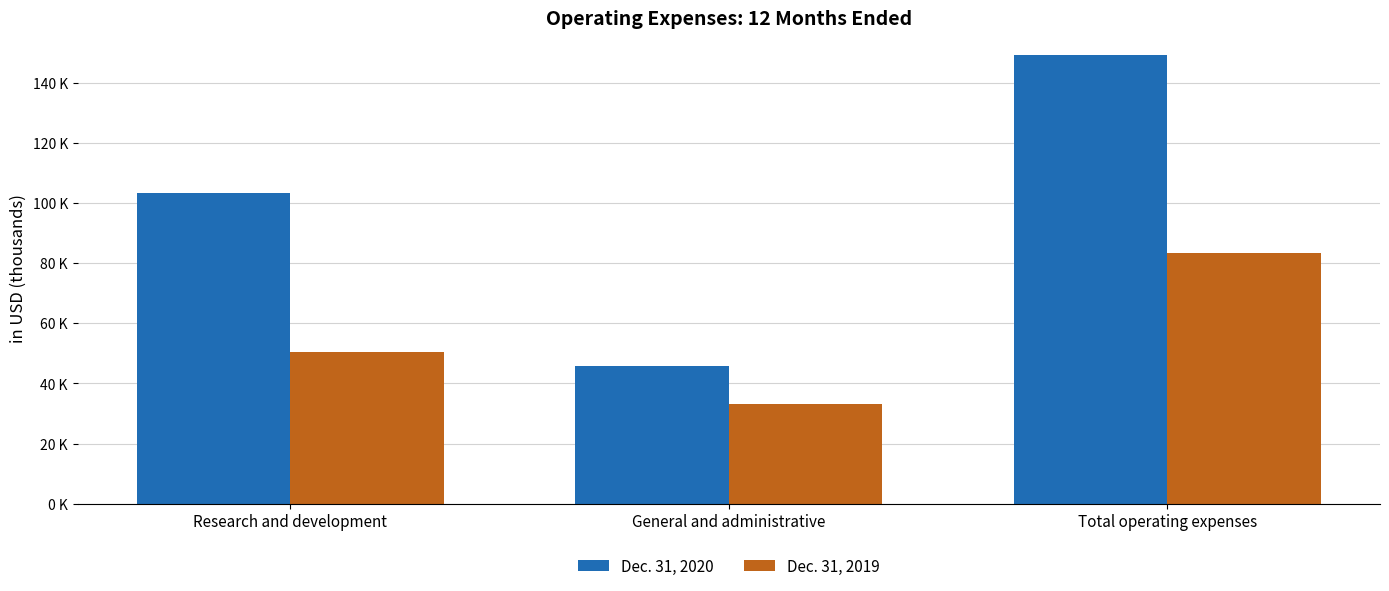

Where is Dec. 31, 2020 nearest to the value 97464?

Research and development